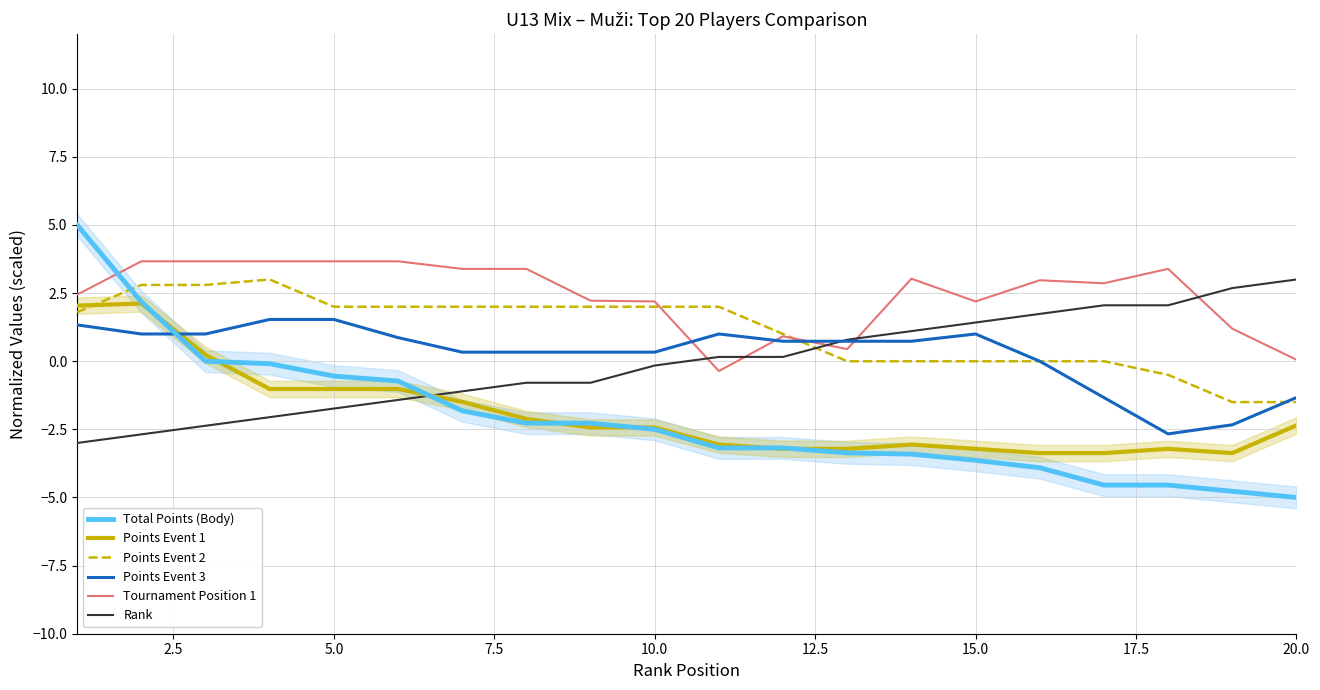

True or false: Rank has a value of -1.7 at 5.0.

True